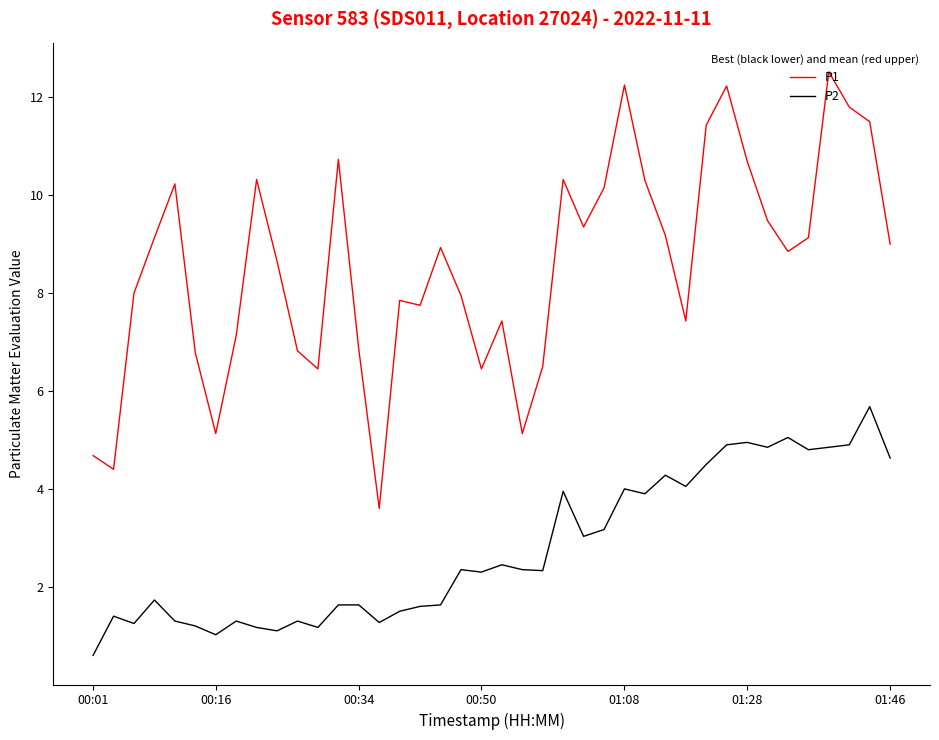

What is the difference between the second highest and second lowest values in the P2 series?

4.0